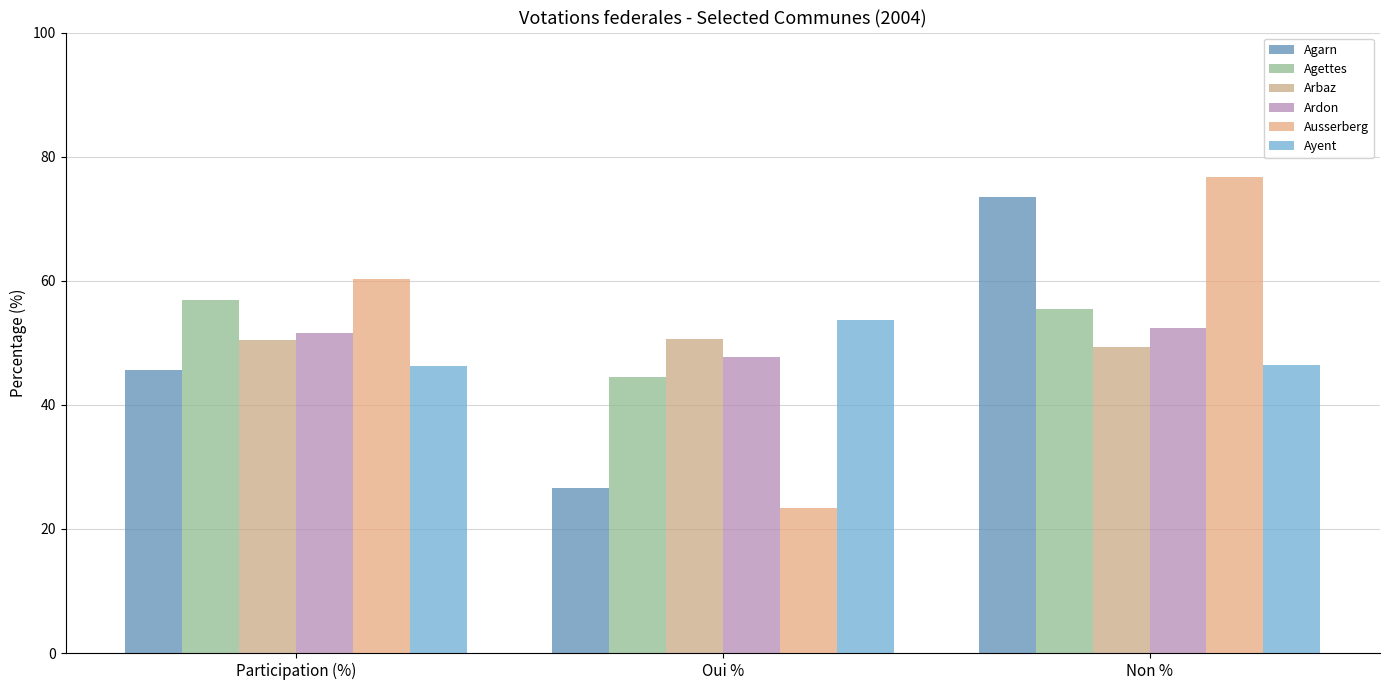

Which series has the largest total across all categories?

Ausserberg